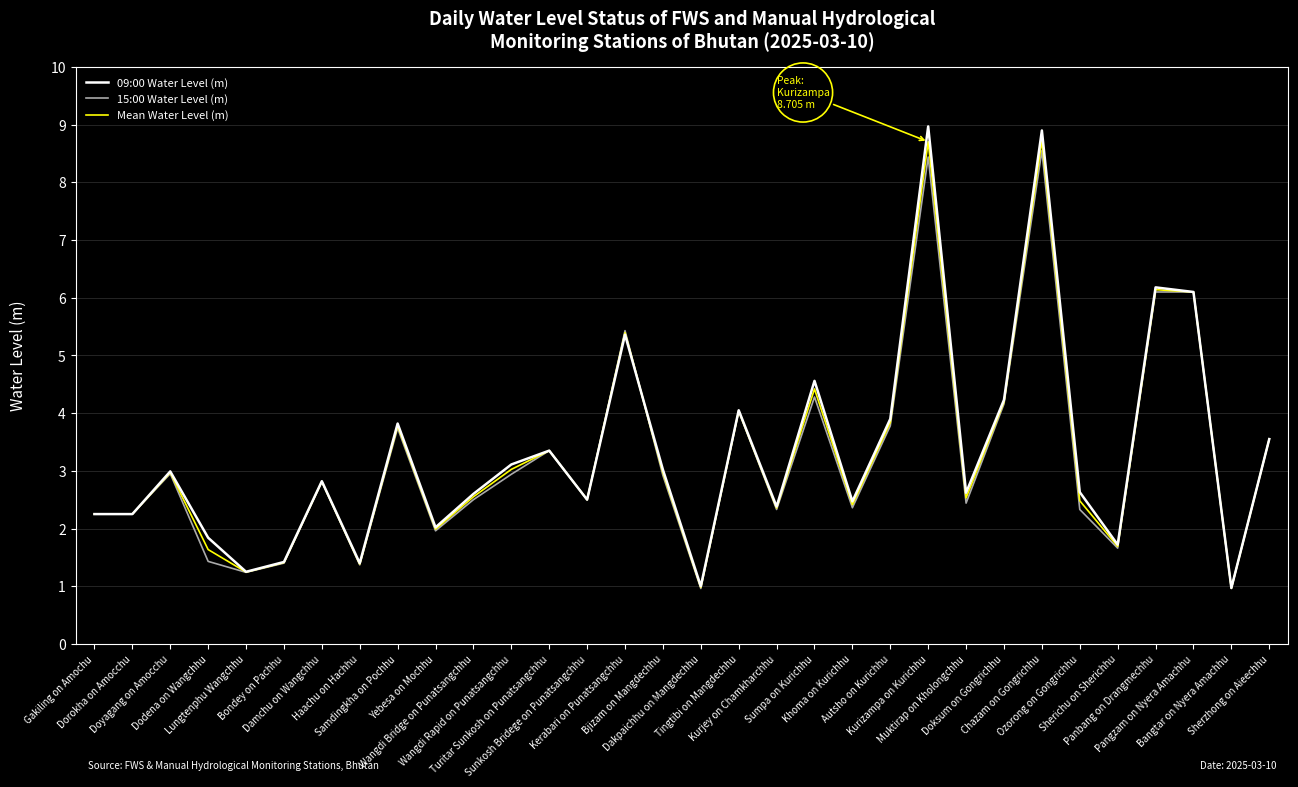

Is it true that Mean Water Level (m) equals 8.7 at Kurizampa on Kurichhu?

True